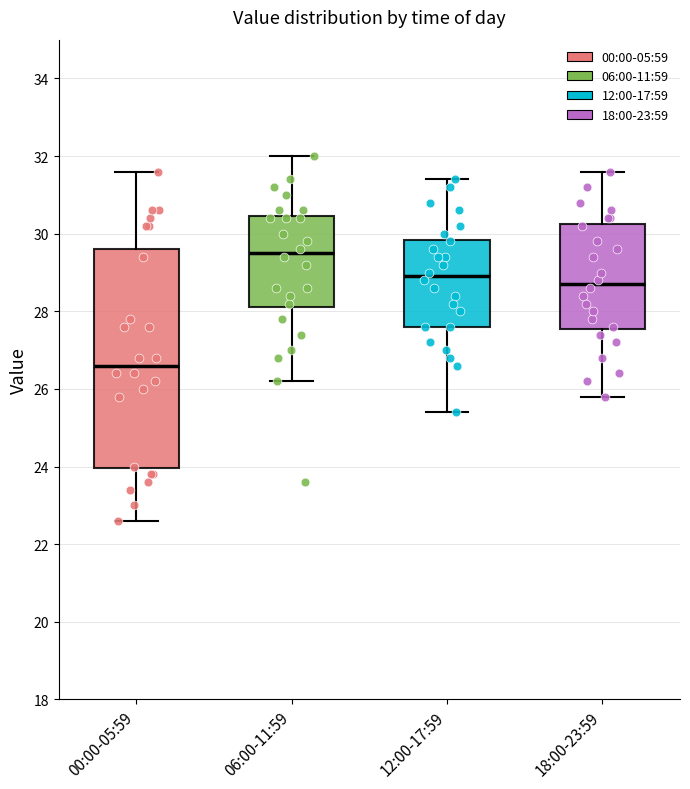

Reading left to right, read every box against the y-axis: the position of its median line, the range the box covers, and the ends of its whiskers. The values are not printed on the chart, so give them approximately, as read against the axis.

00:00-05:59: median 26.6, box 24.0 to 29.6, whiskers 22.6 to 31.6
06:00-11:59: median 29.6, box 28.2 to 30.4, whiskers 26.2 to 32.0
12:00-17:59: median 29.0, box 27.6 to 29.8, whiskers 25.4 to 31.4
18:00-23:59: median 28.8, box 27.6 to 30.2, whiskers 25.8 to 31.6